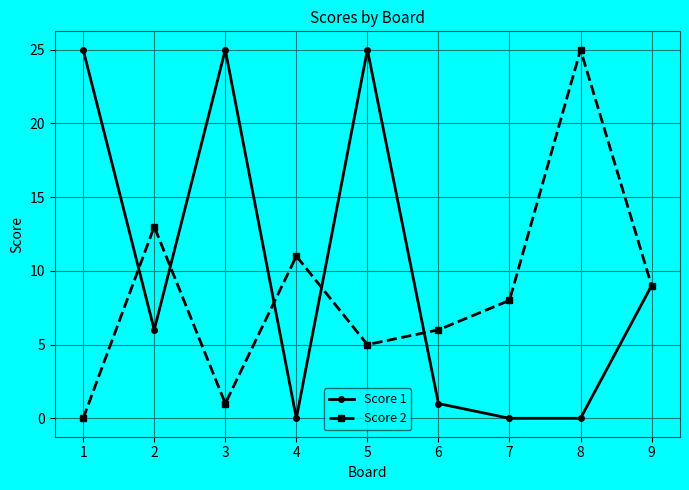

What are all the series names shown in the legend?

Score 1, Score 2